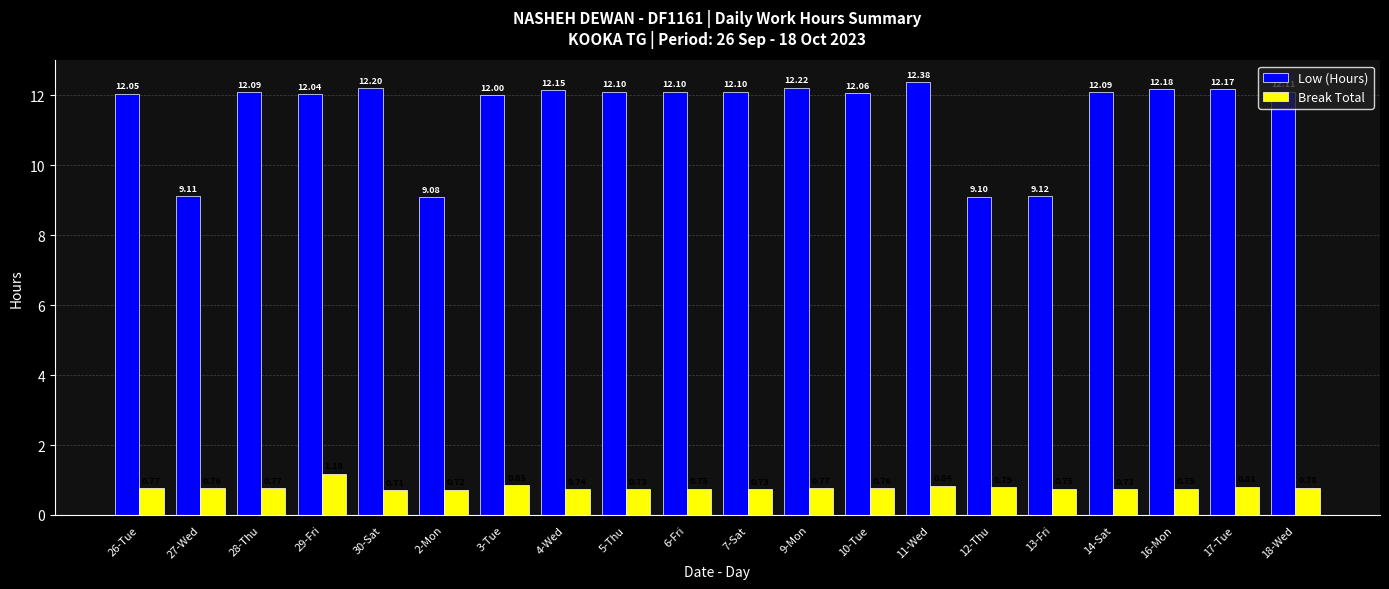

Where is Break Total nearest to the value 0?

30-Sat